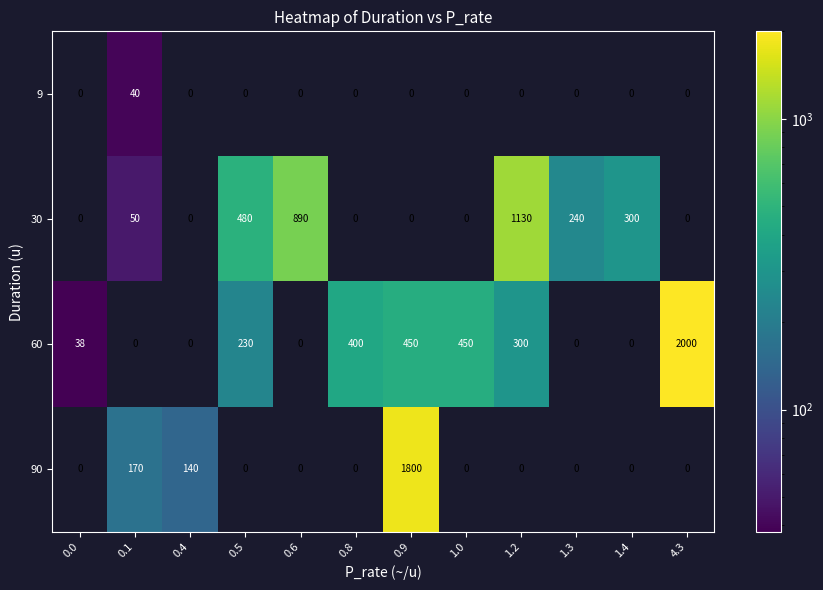

Which series changed the most between 1.0 and 1.4?

60